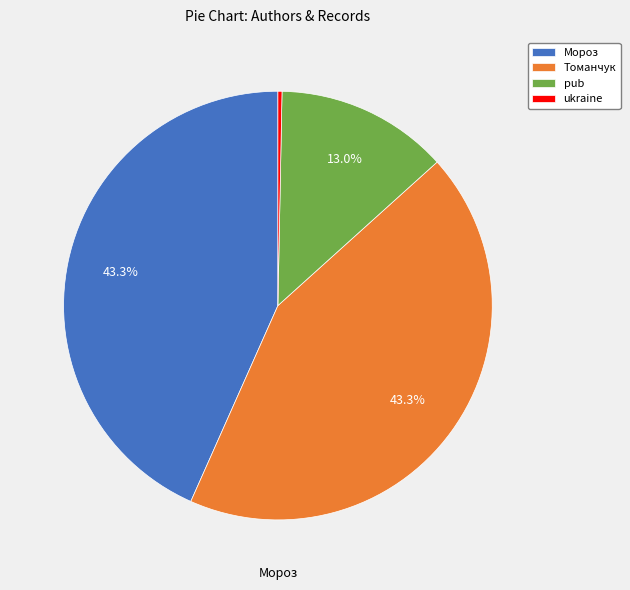

How many slices are in this pie chart?

4